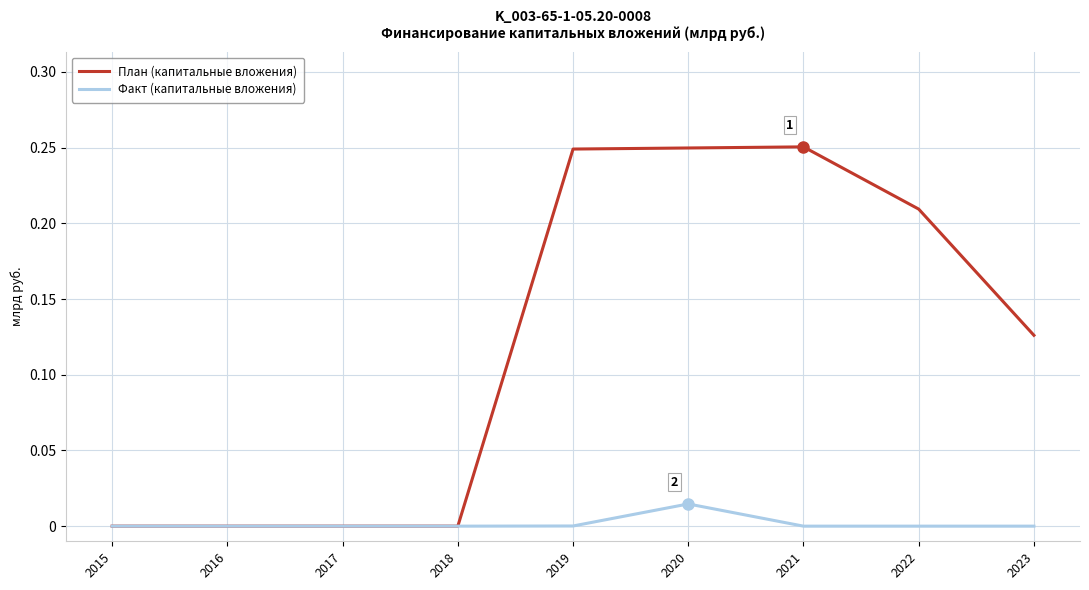

Which series has the largest total across all categories?

План (капитальные вложения)